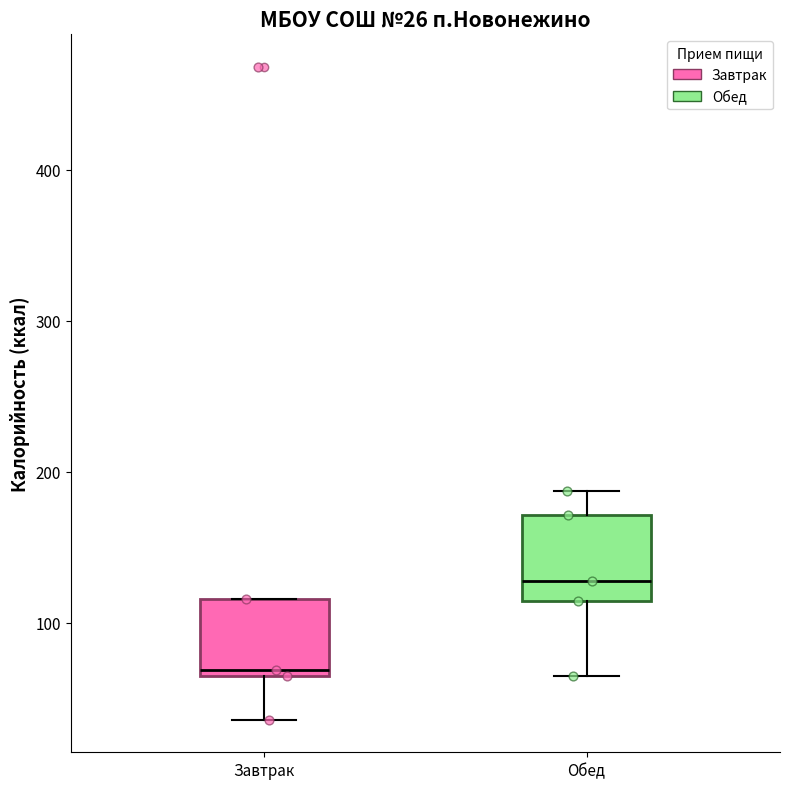

Which box's median line is the highest?

Обед